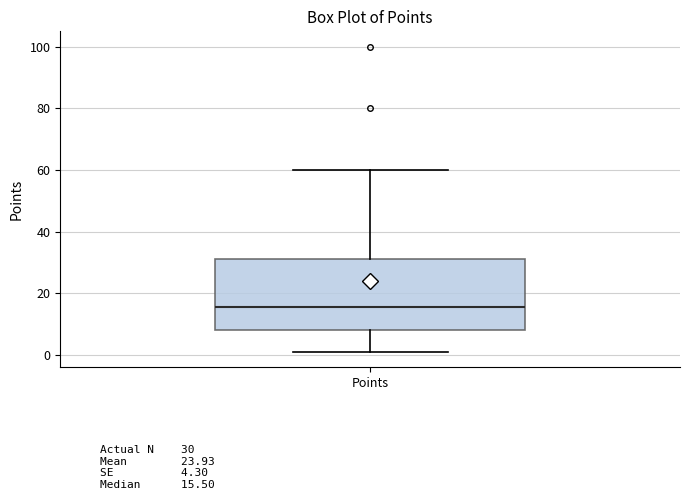

Where does the lower whisker of the box for Points end on the y-axis? The values are not printed on the chart, so give them approximately, as read against the axis.

2